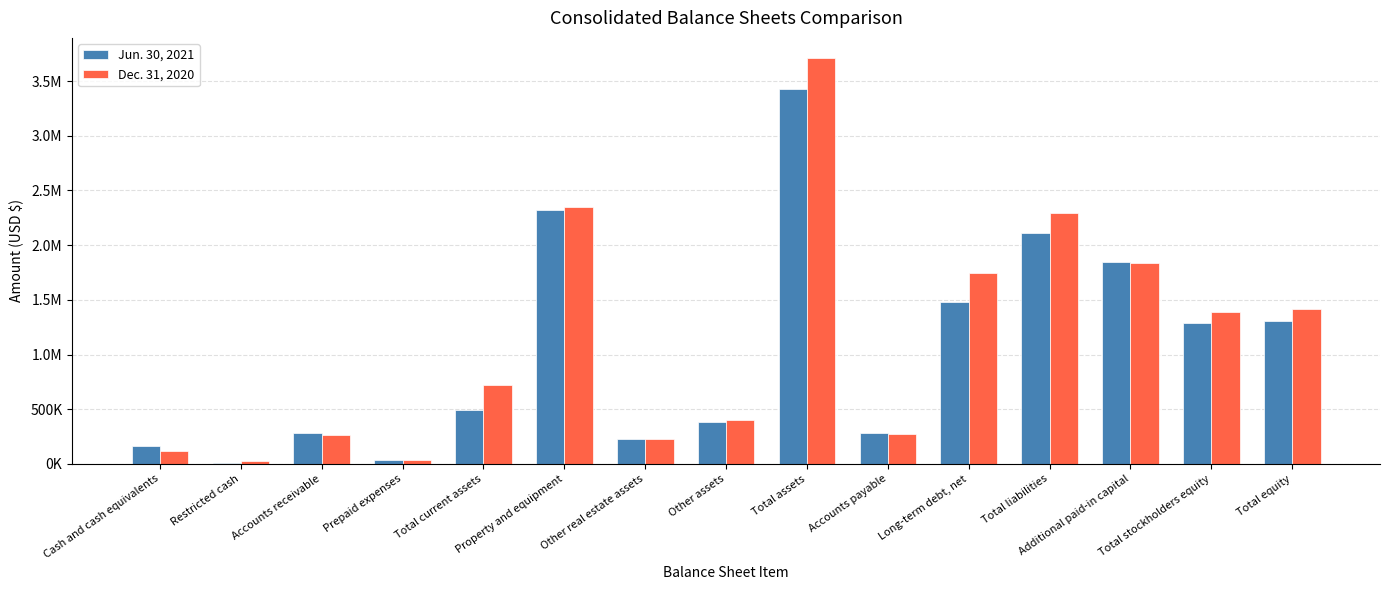

Is it true that Jun. 30, 2021 equals 386649 at Other assets?

True